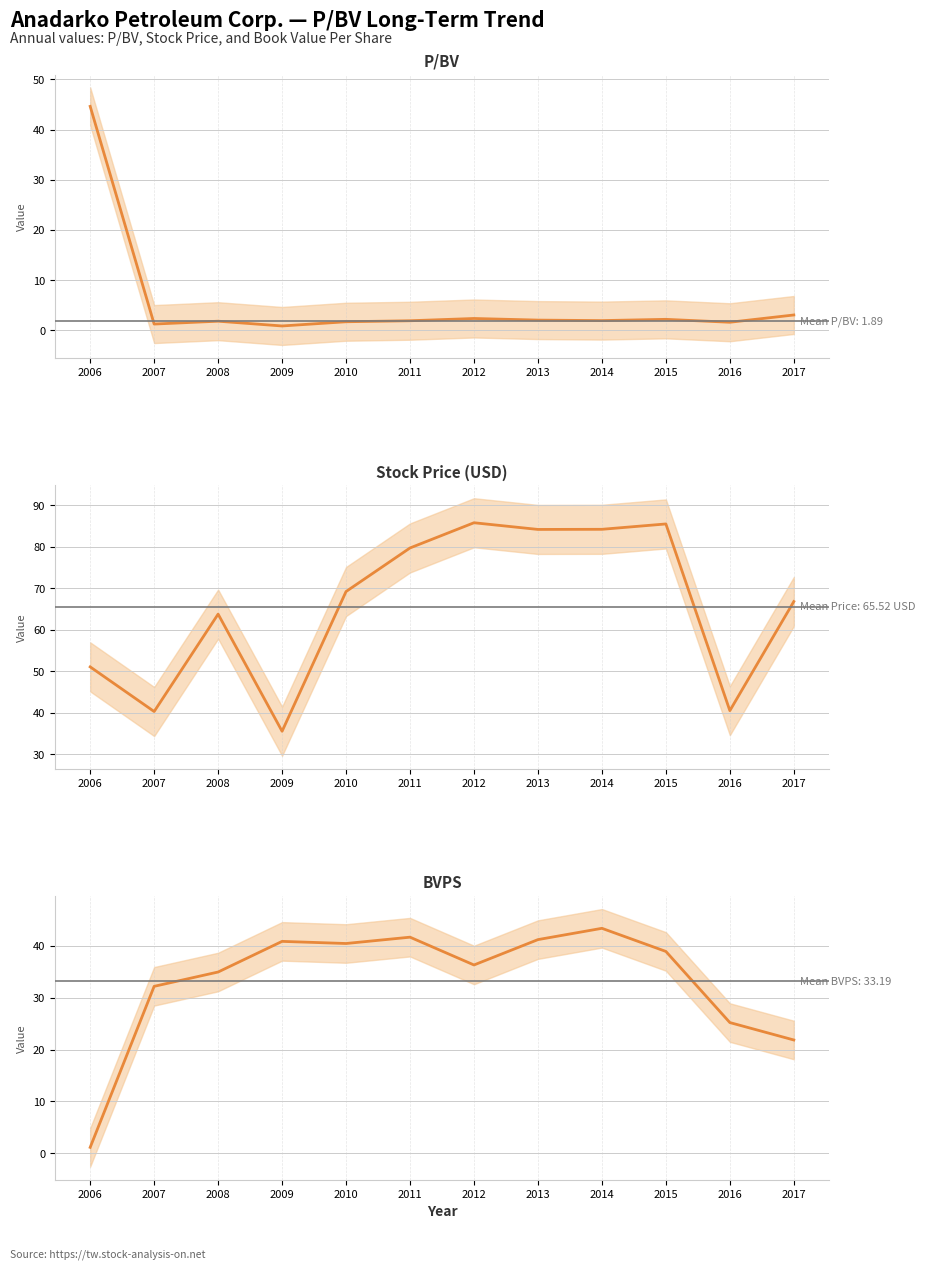

Count the number of categories in the chart.

12